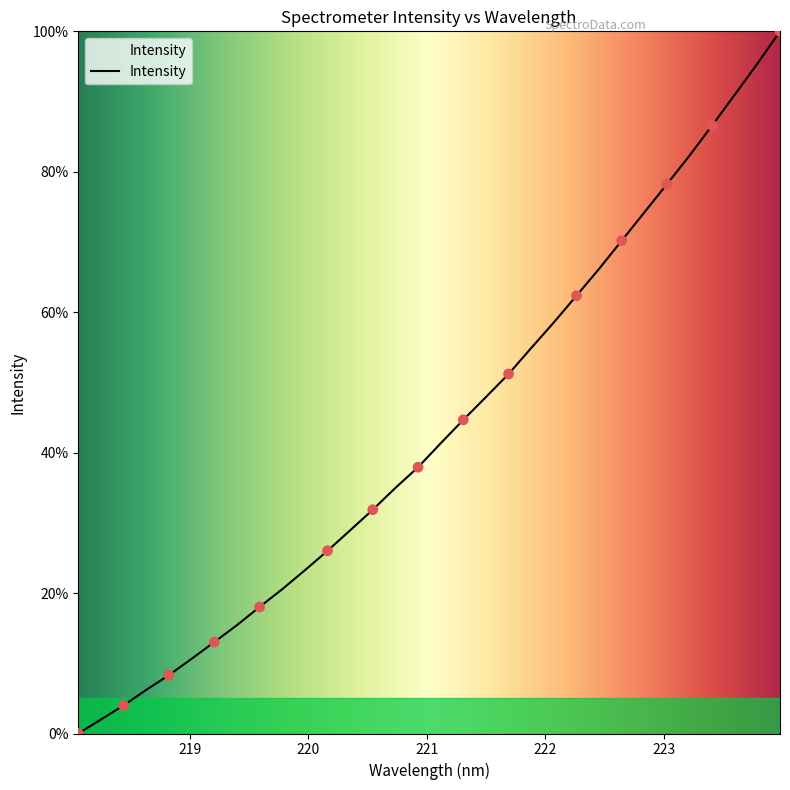

What is the maximum value shown in the chart?

100.0